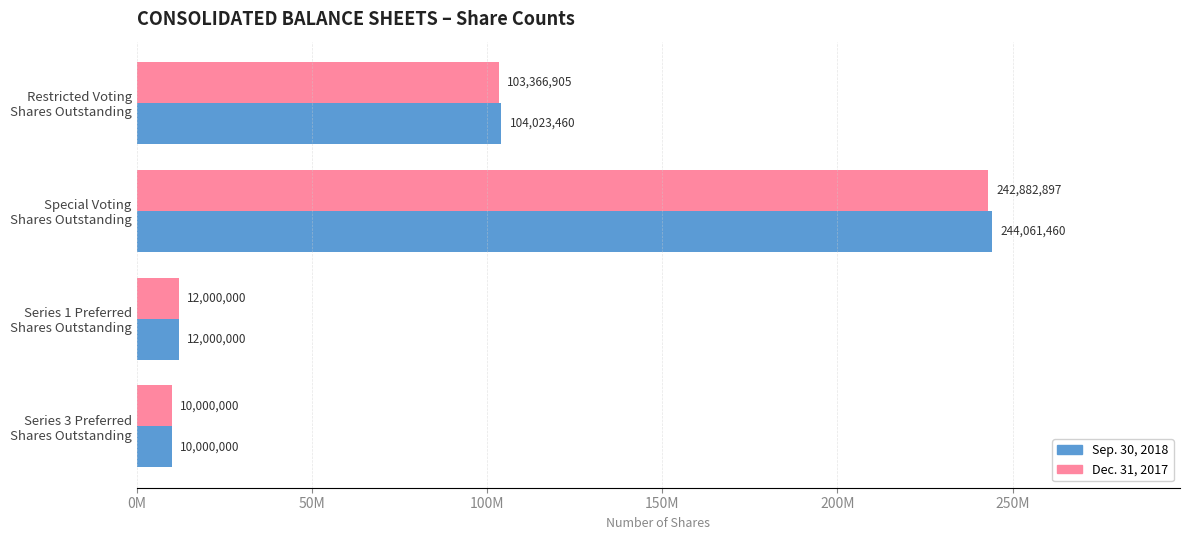

What are all the series names shown in the legend?

Sep. 30, 2018, Dec. 31, 2017